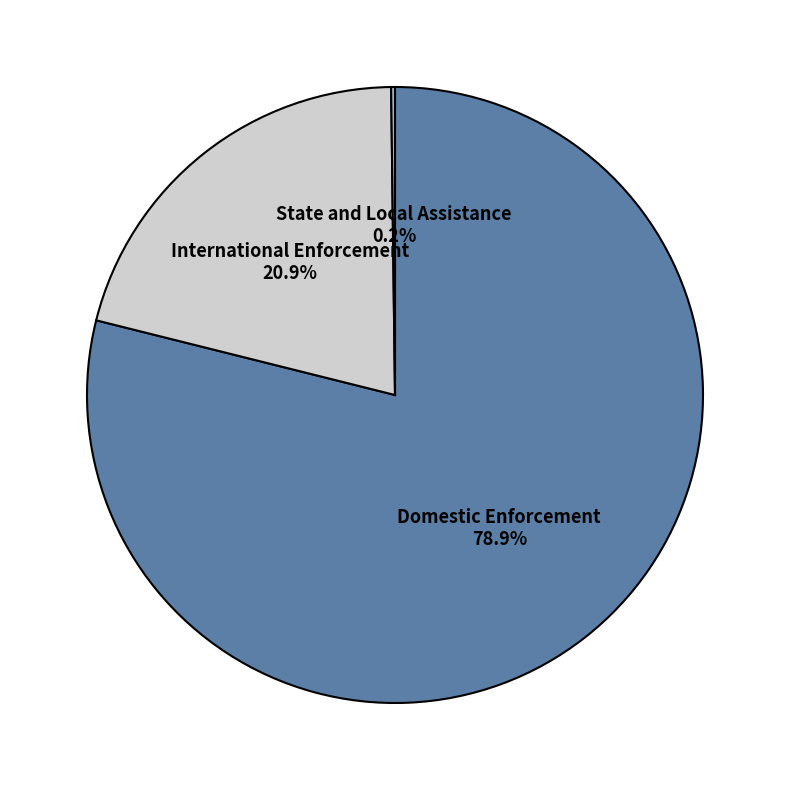

Which category accounts for the majority?

Domestic Enforcement